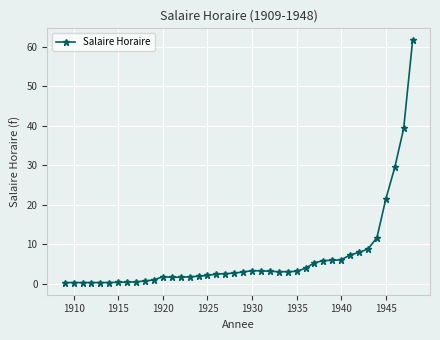

What is the greatest value displayed?

61.6